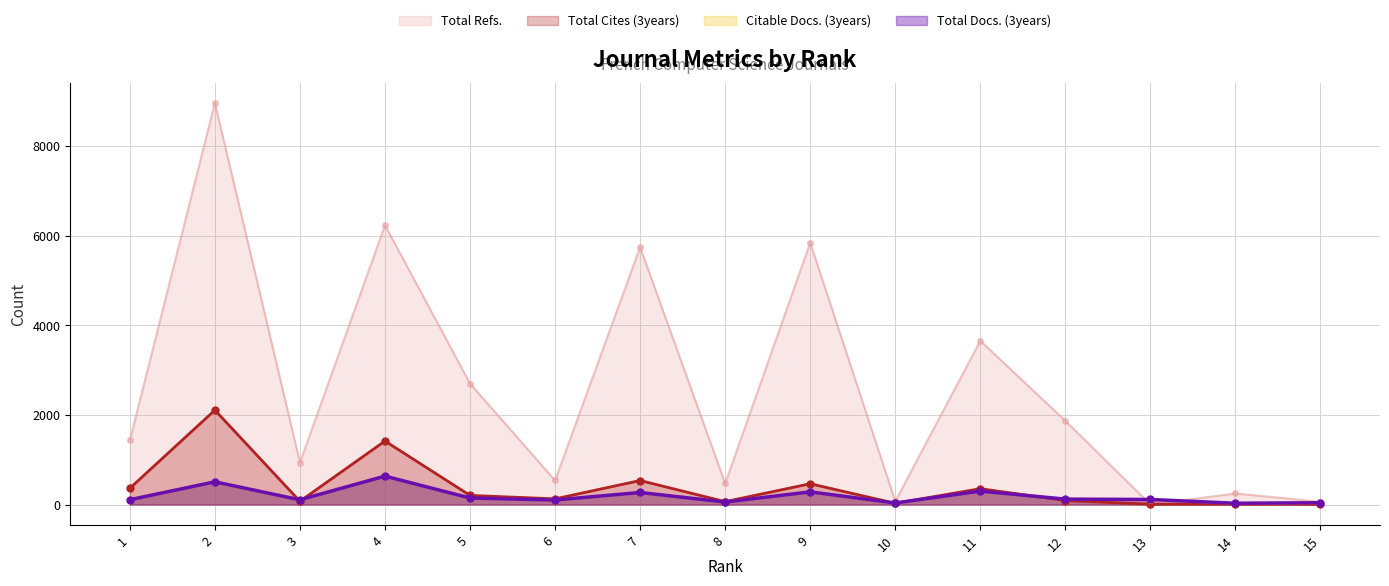

Reading left to right, transcribe all the data shown in this chart.

Total Docs. (3years): 108	507	106	634	146	101	269	56	283	34	300	121	113	29	41
Total Refs.: 1430	8957	936	6230	2698	537	5741	471	5840	73	3653	1868	0	247	63
Total Cites (3years): 363	2106	73	1417	204	127	536	65	464	28	354	89	8	9	5
Citable Docs. (3years): 108	505	106	633	144	101	269	56	283	30	300	121	109	27	36